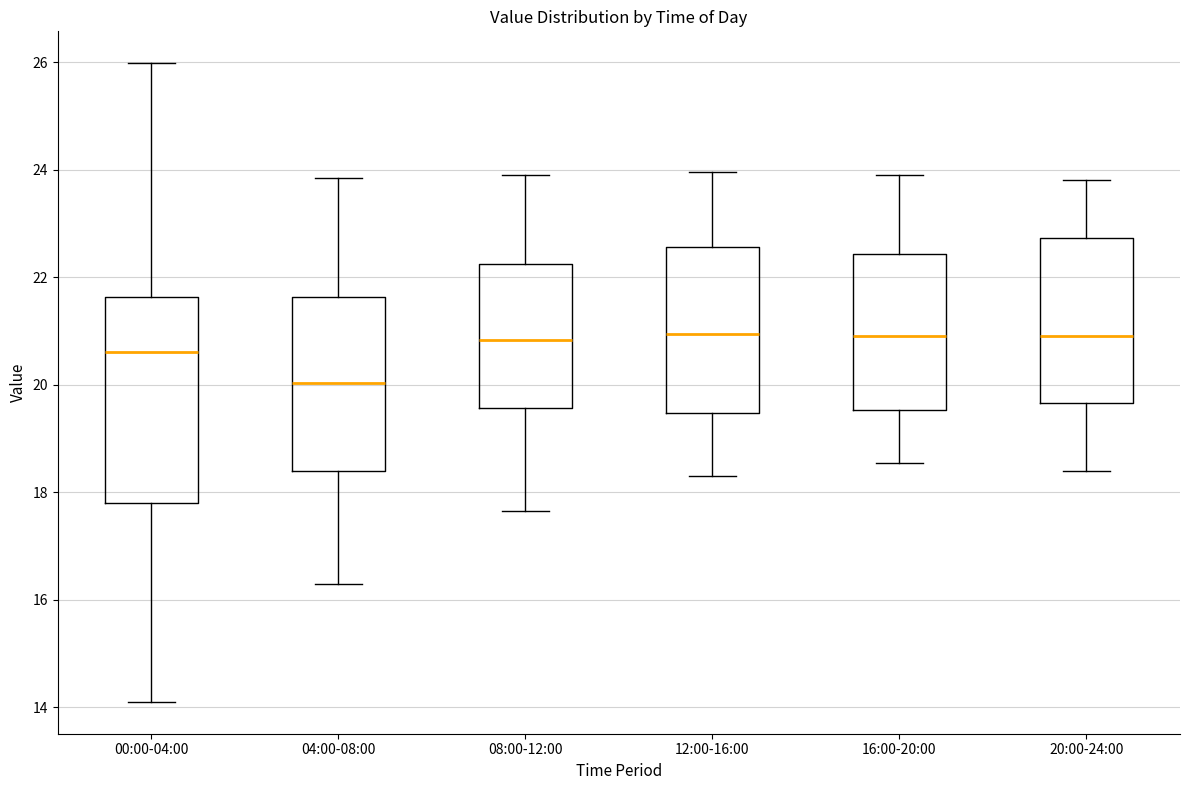

Which box is the tallest, from its lower edge to its upper edge?

00:00-04:00